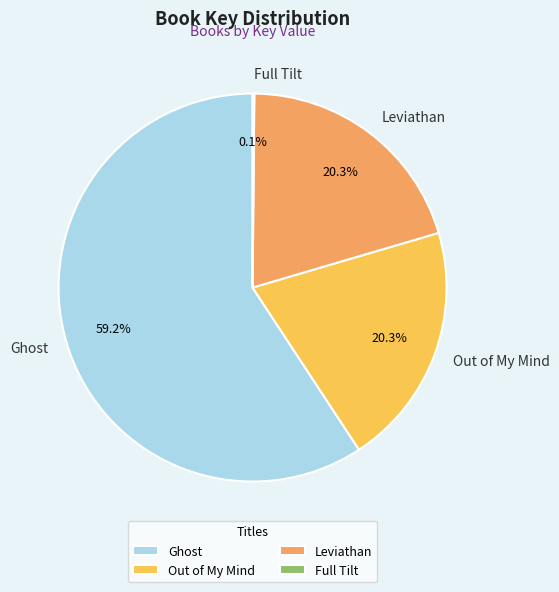

To the nearest percent, what is the difference between the largest and smallest slice percentages?

59%